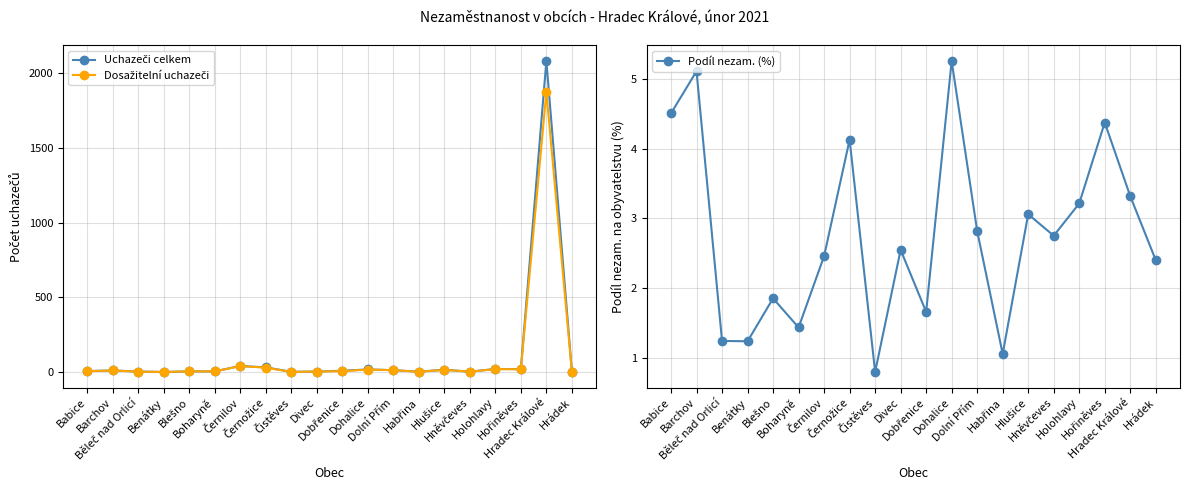

What is the difference between the maximum and second lowest values in the Dosažitelní uchazeči series?

1874.0